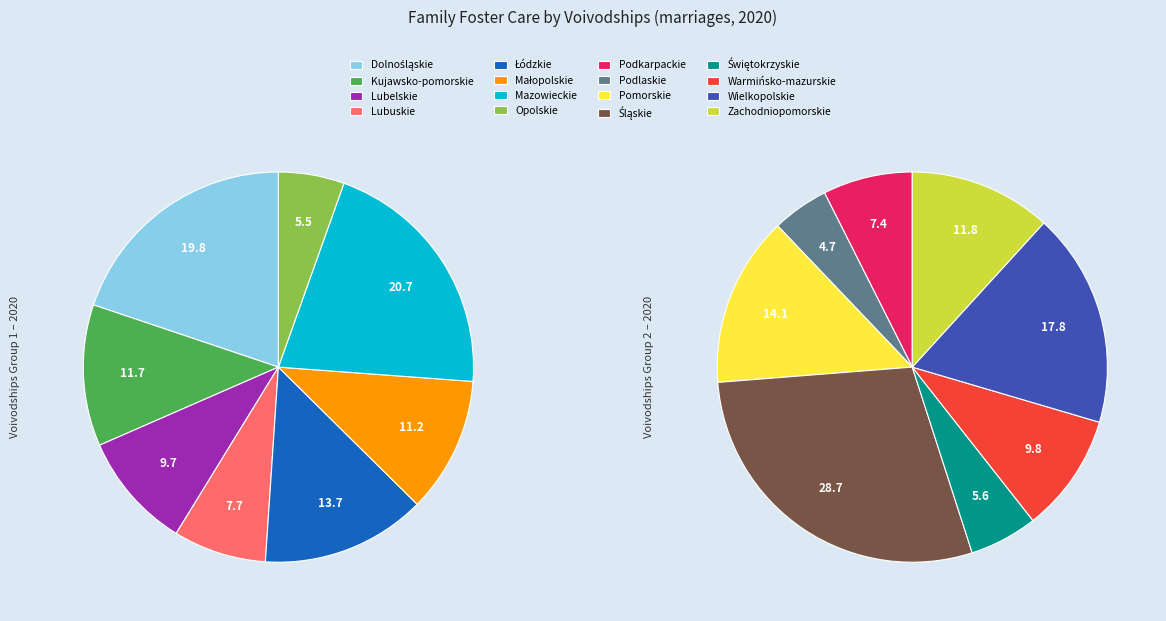

How many segments does this pie chart have?

16